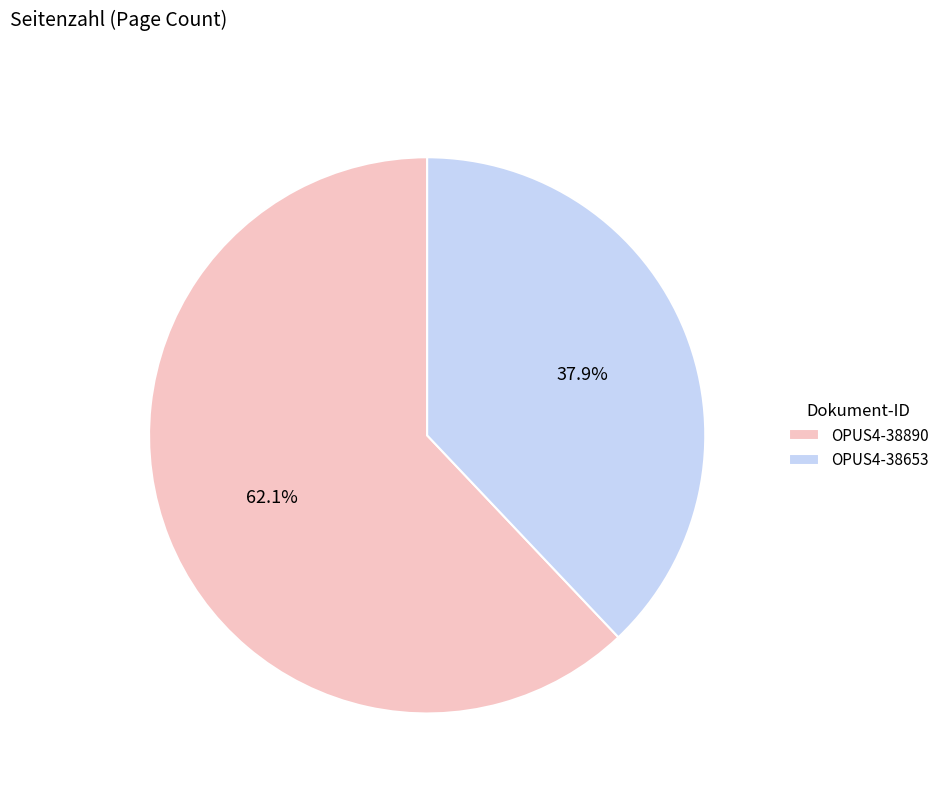

Count the number of slices in the pie.

2